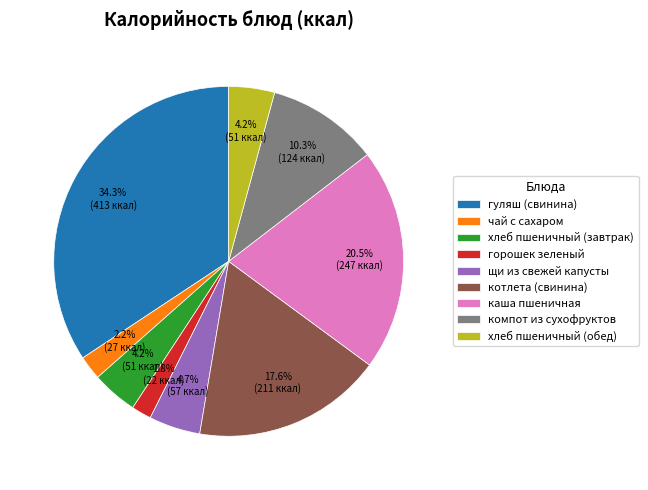

Is there any slice that represents more than half of the pie?

No